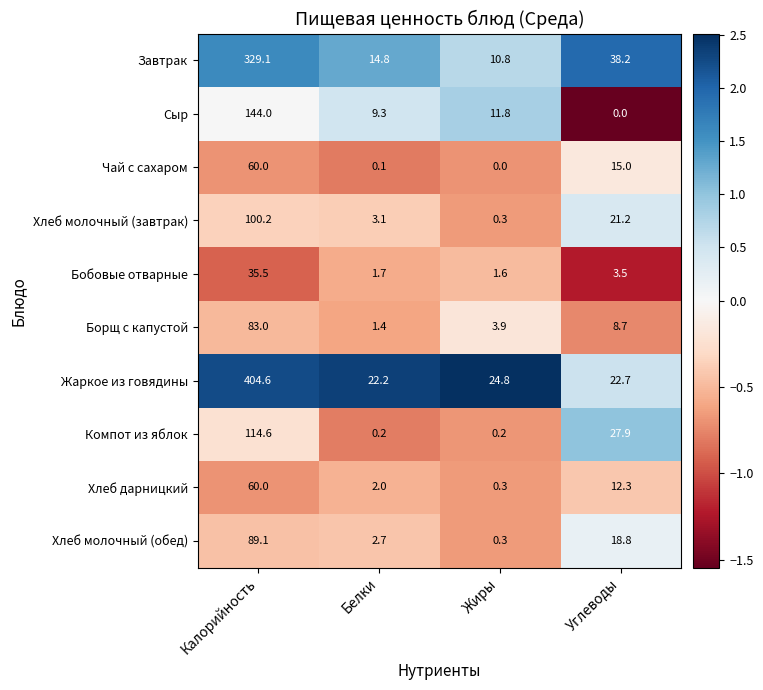

How many data points in Бобовые отварные are less than 3?

2